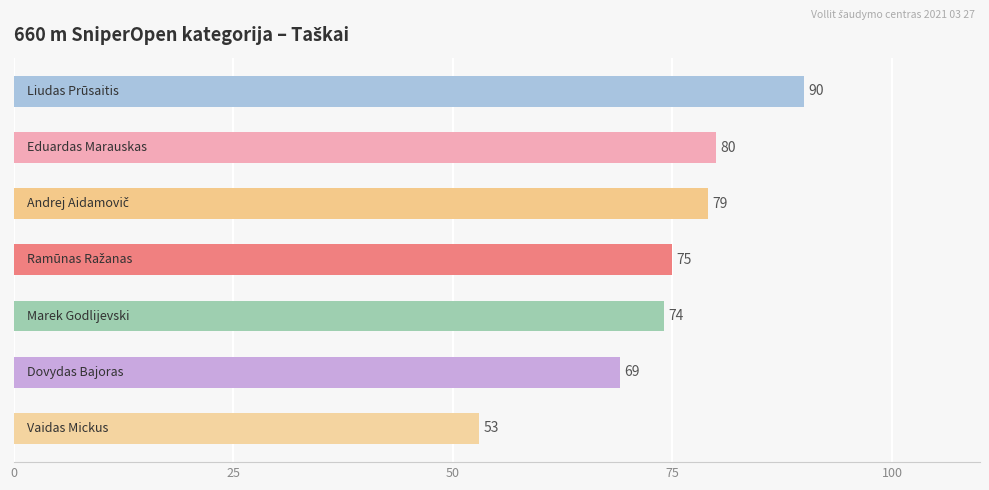

Reading top to bottom, extract all data points from this chart.

90	80	79	75	74	69	53